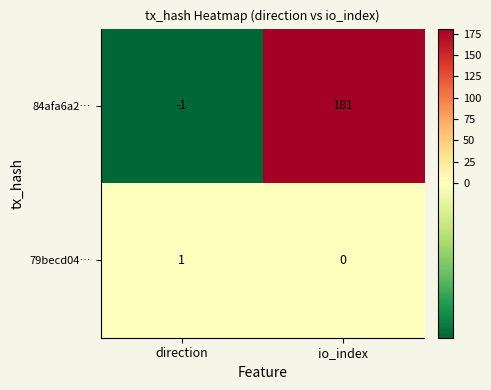

True or false: 84afa6a2… has a value of 181 at io_index.

True